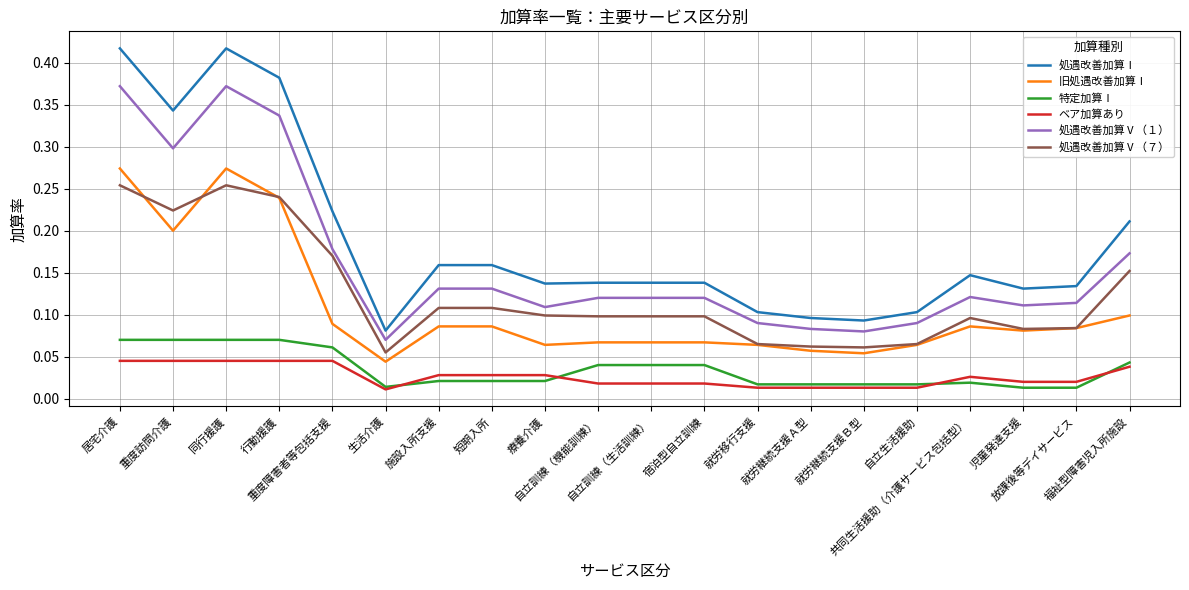

True or false: ベア加算あり and 処遇改善加算Ⅴ（１） intersect in this chart.

False